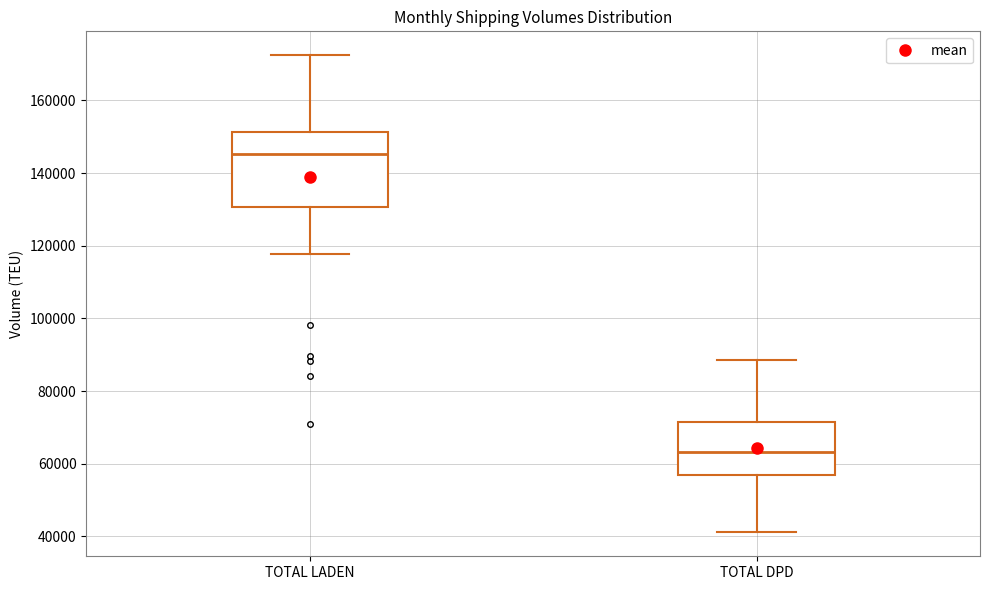

Which box's median line is the highest?

TOTAL LADEN